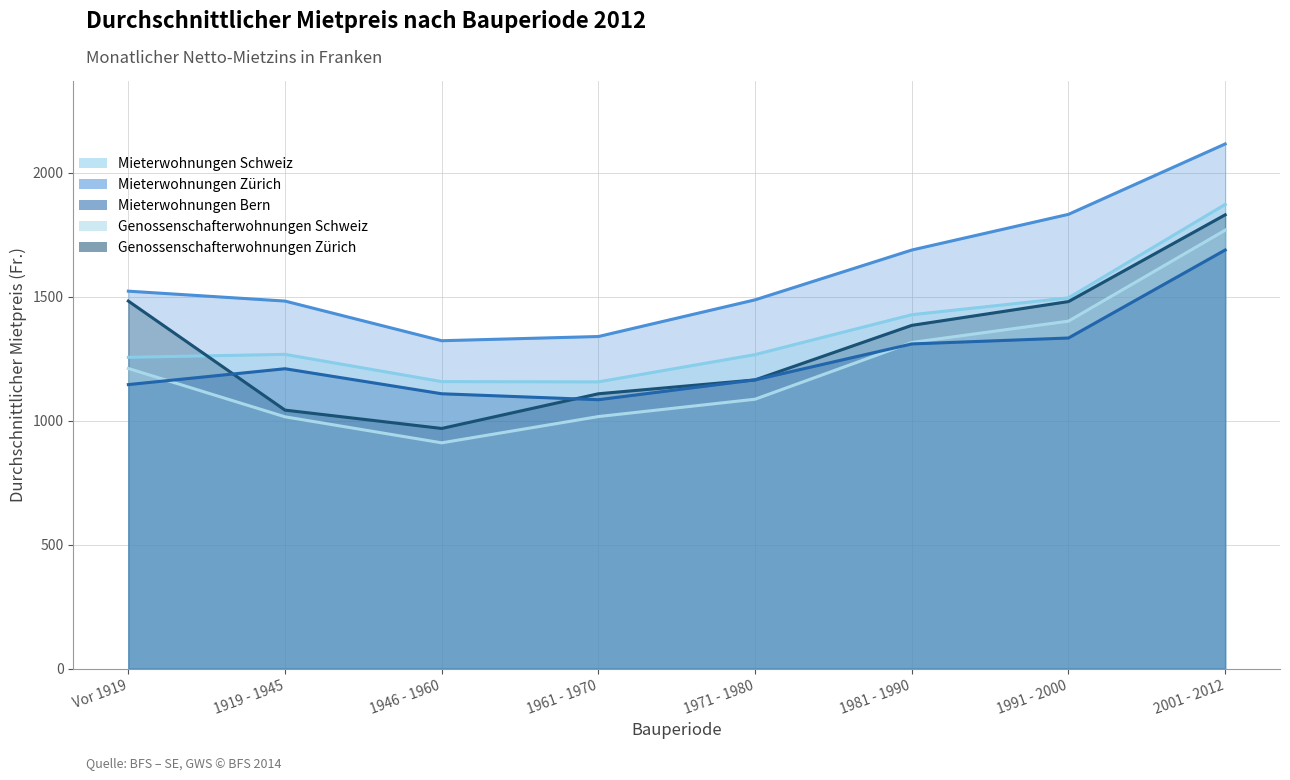

Which series has the largest range (max minus min)?

Genossenschafterwohnungen Zürich